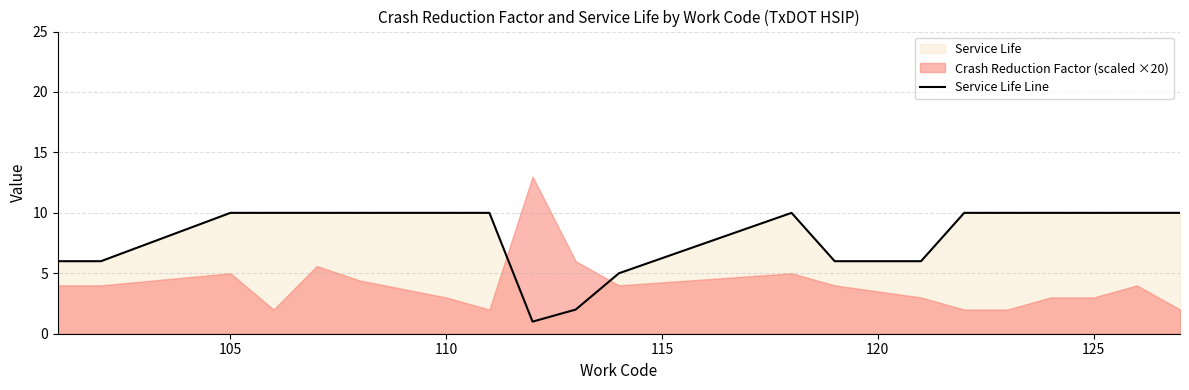

What is the highest value of the Service Life Line series?

10